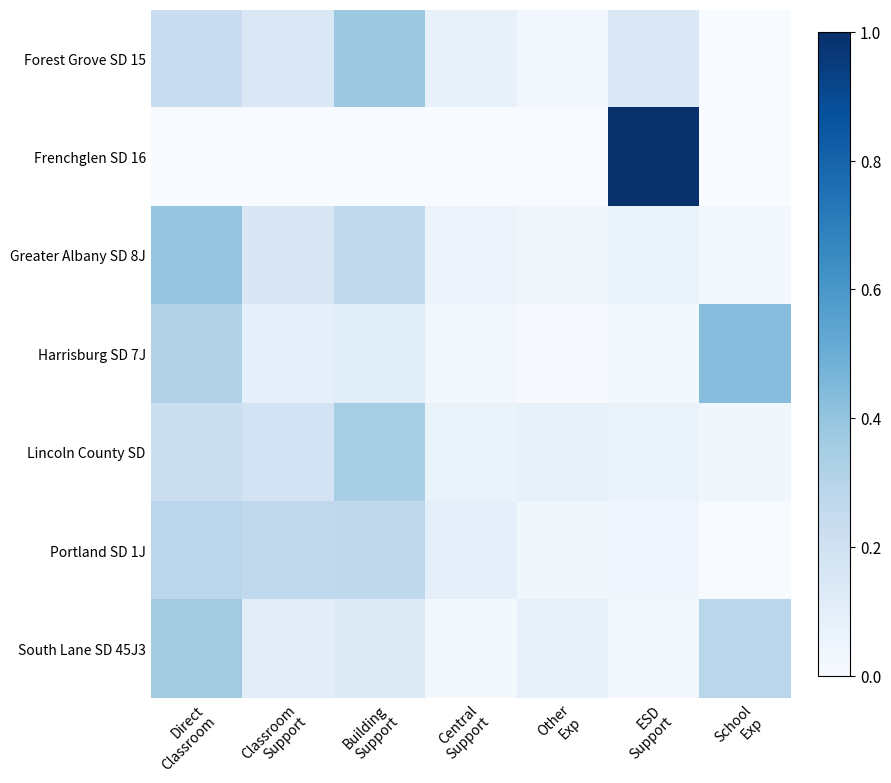

Which category has the lowest value across all series?

School
Exp